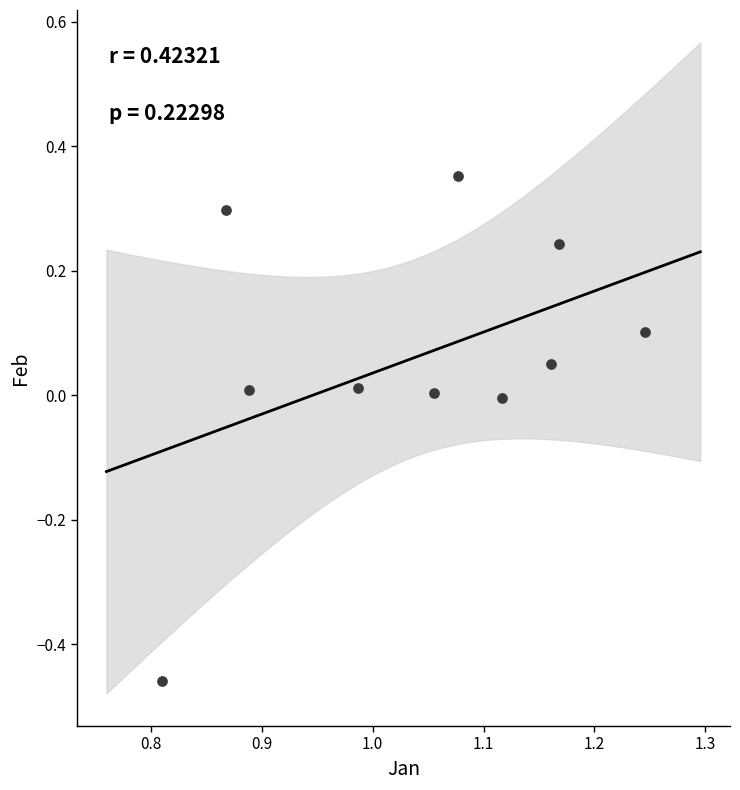

What is the average X value?

1.0